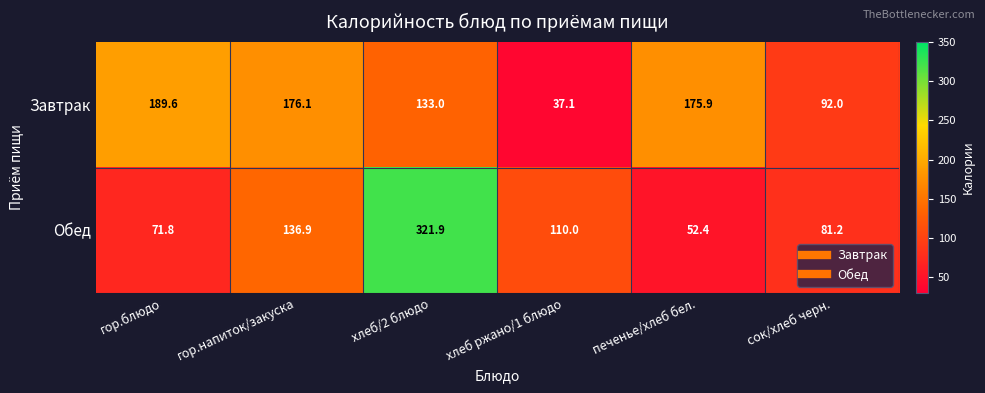

The Обед series shows 25.3 at сок/хлеб черн.. True or false?

False